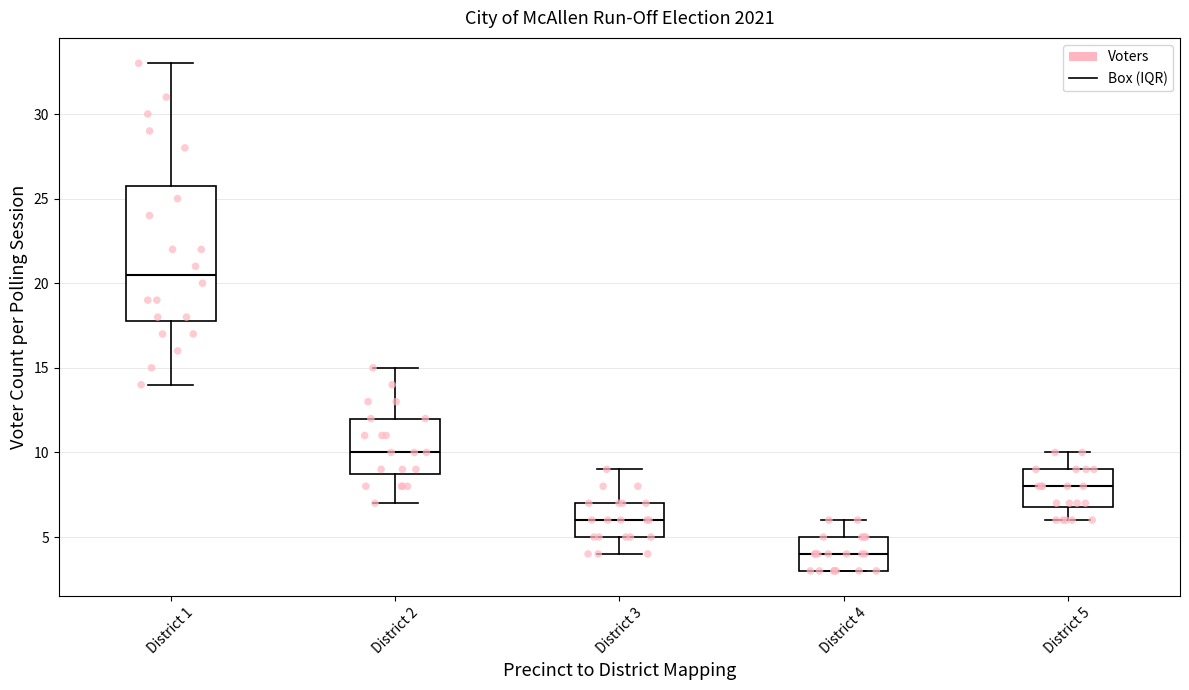

Where does the median line of the box for District 2 sit on the y-axis? The values are not printed on the chart, so give them approximately, as read against the axis.

10.0